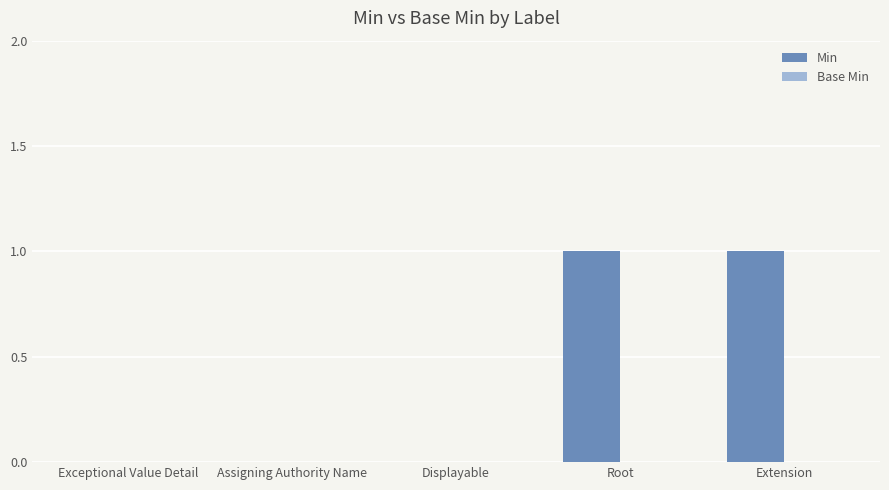

Which has a higher value, Assigning Authority Name or Root?

Root